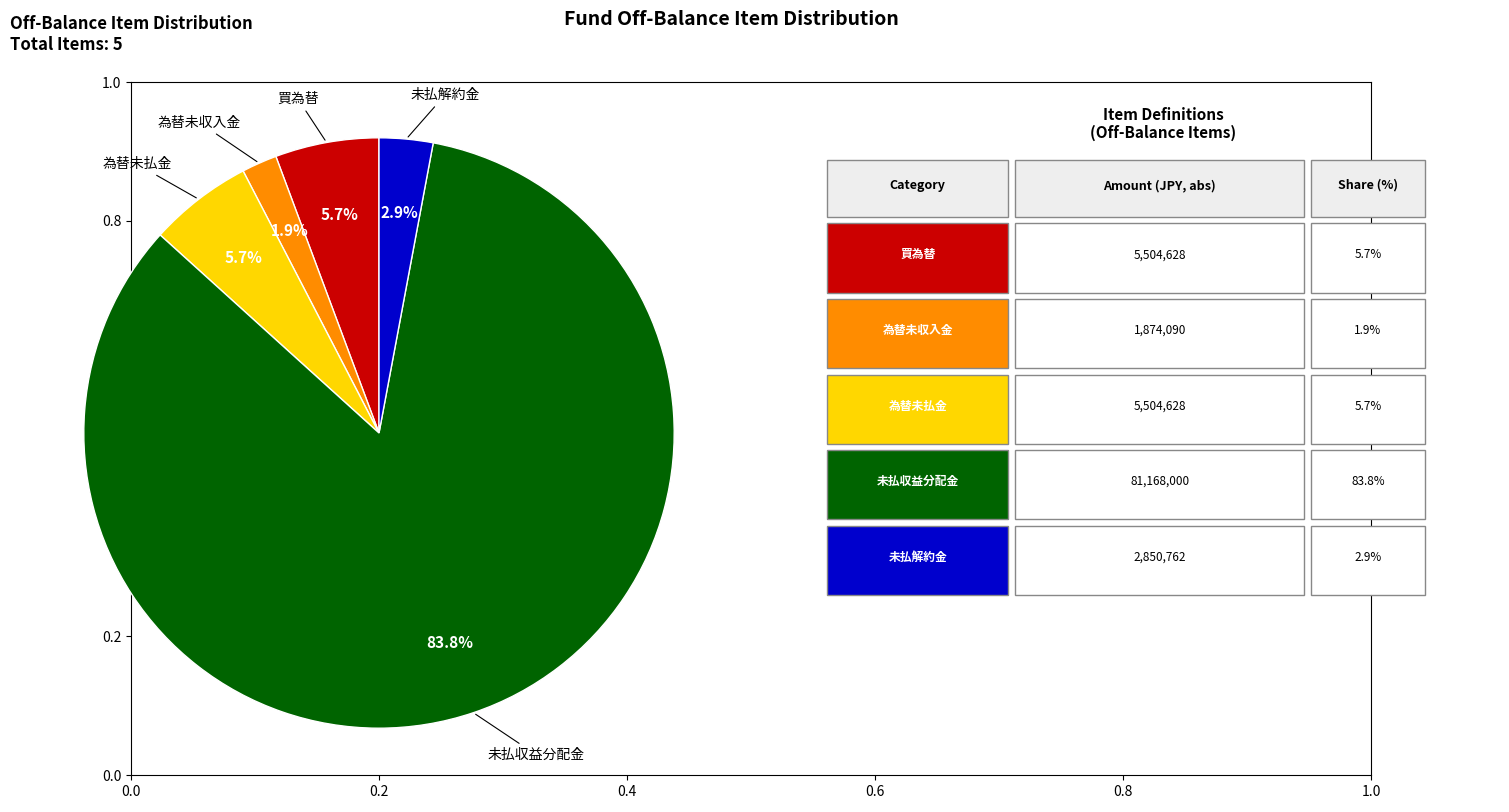

Count the number of slices in the pie.

5